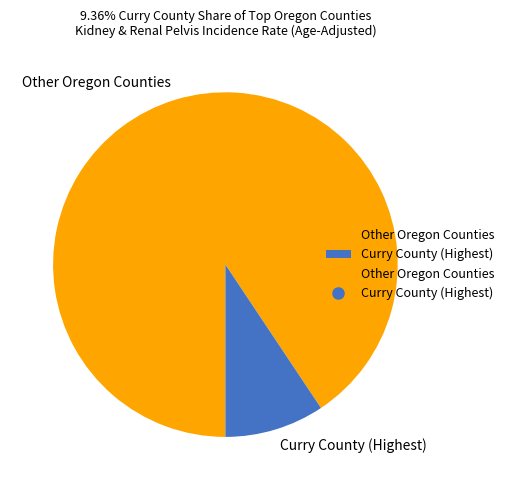

Which has a higher value, Other Oregon Counties or Curry County (Highest)?

Other Oregon Counties